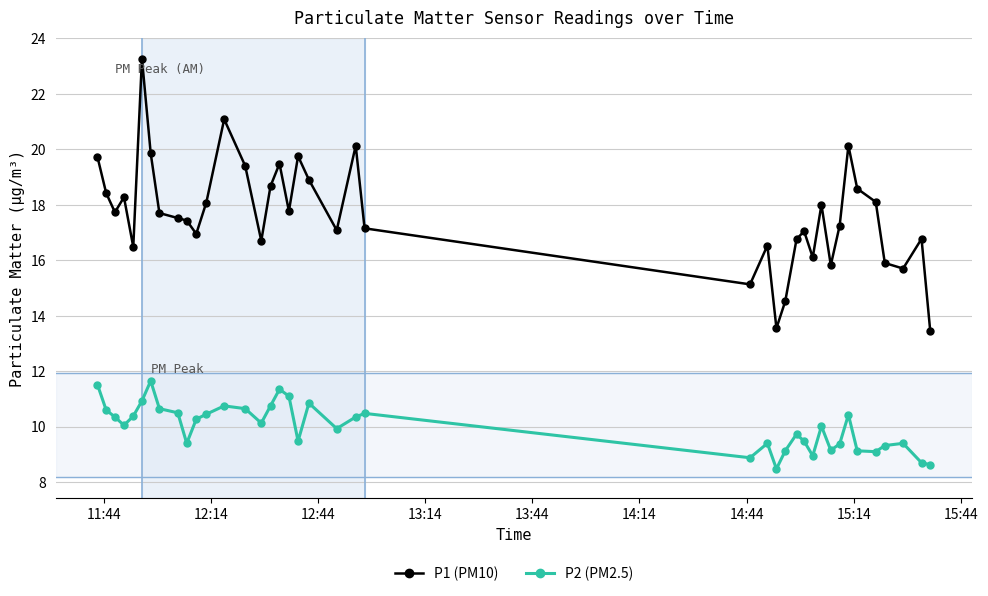

Rank the series by their average value, from lowest to highest.

P2 (PM2.5), P1 (PM10)